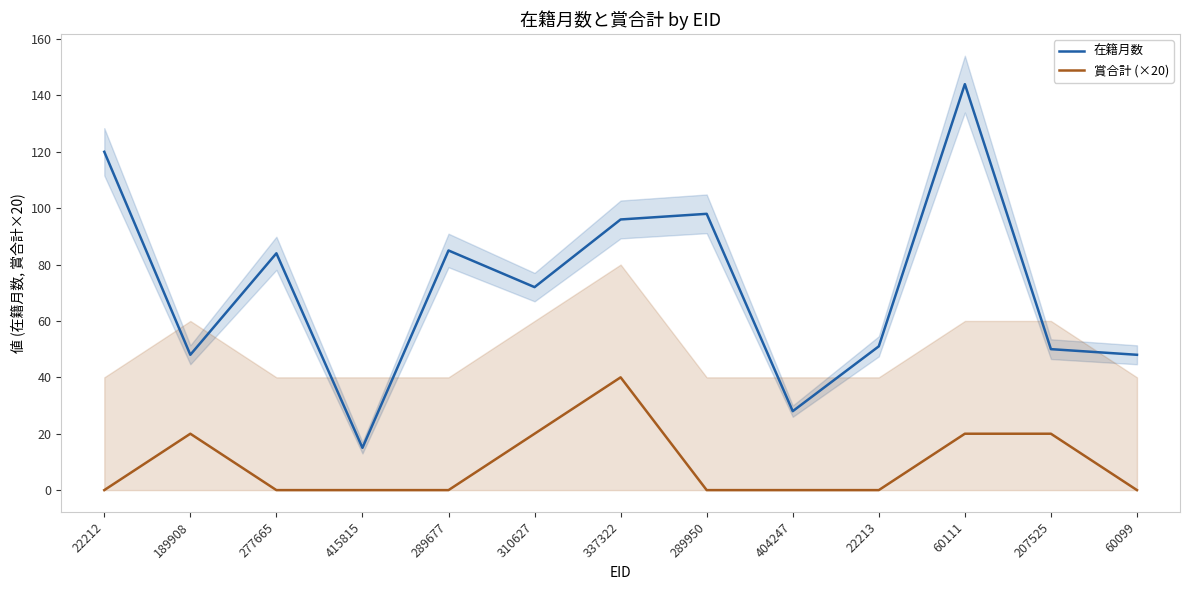

Count the 賞合計 (×20) values in the range 0 to 20.

12